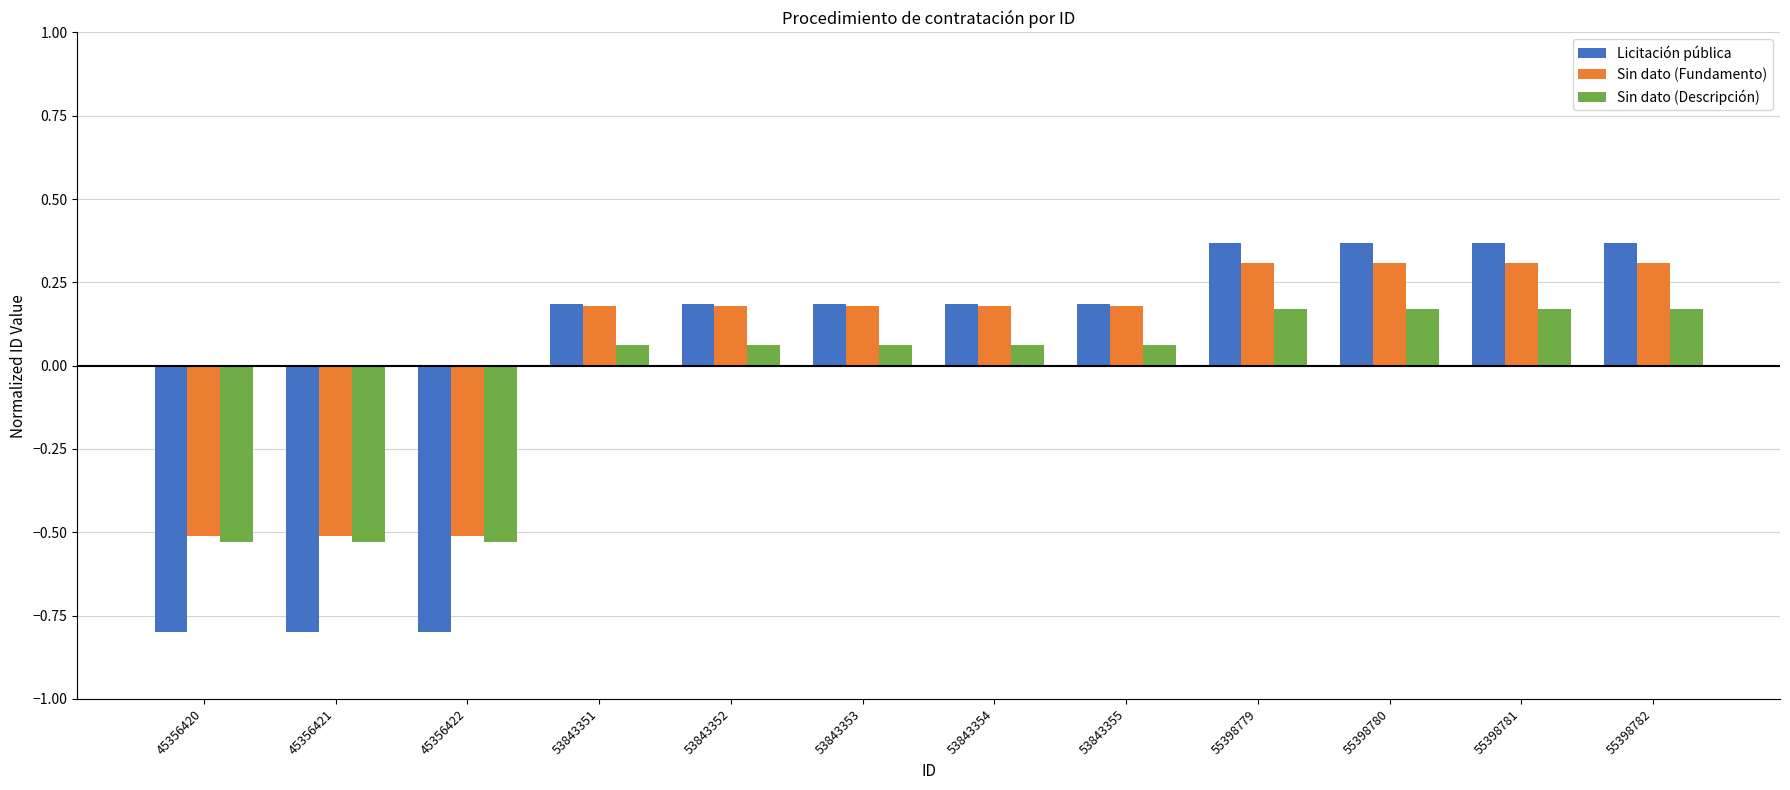

Which series has the largest total across all categories?

Sin dato (Fundamento)